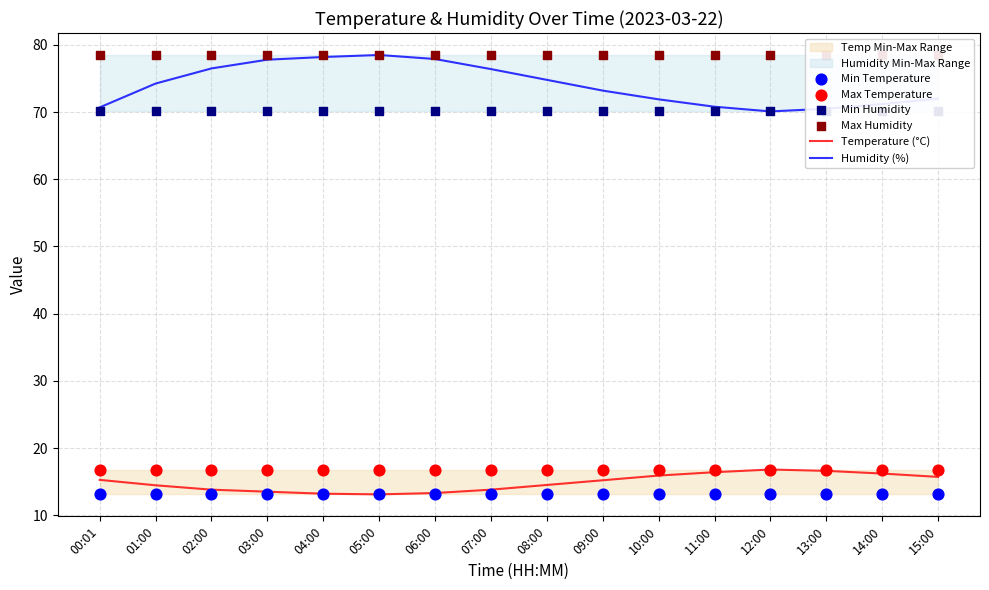

What is the total value across all series at 14:00?

265.9